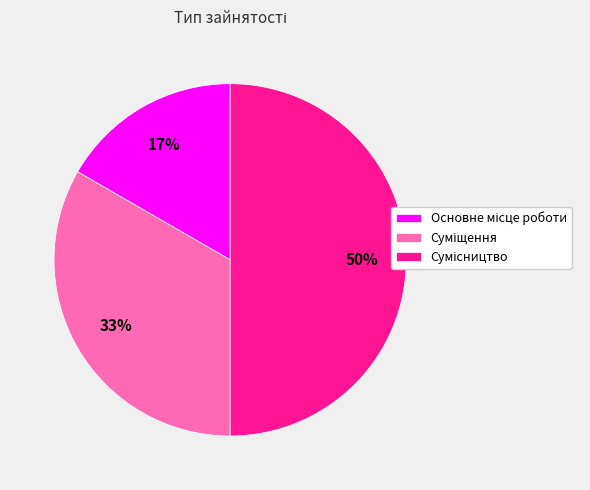

To the nearest percent, what is the average slice percentage?

33%